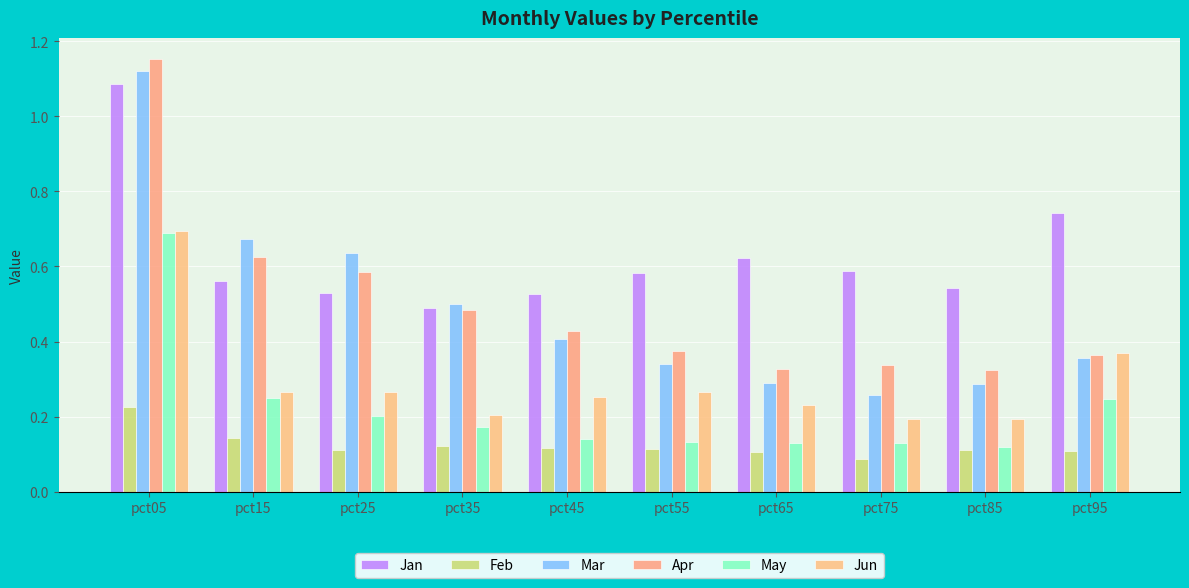

The Jun series shows 0.3 at pct85. True or false?

False